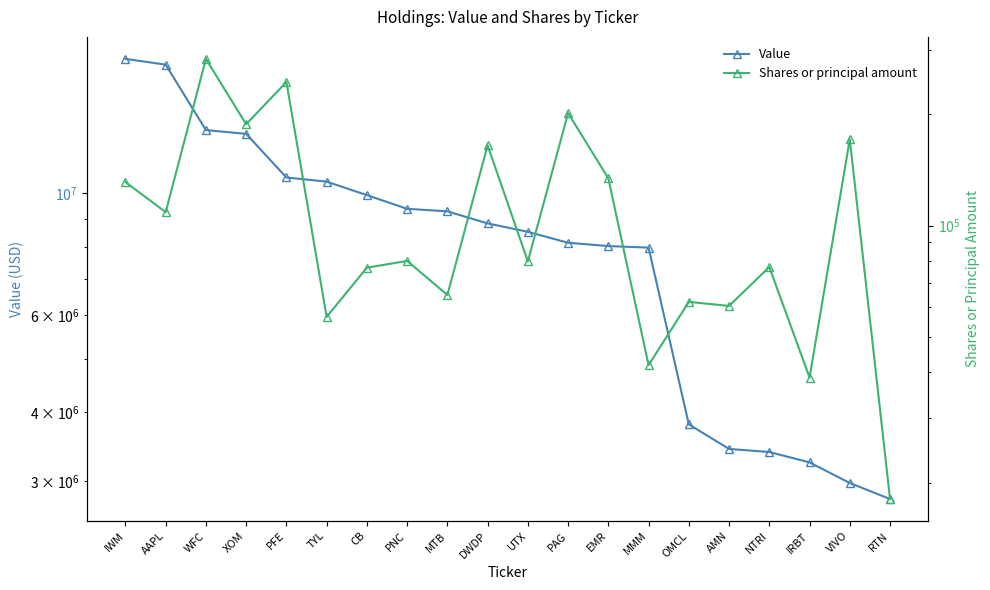

Which has a higher value, PAG or DWDP?

DWDP